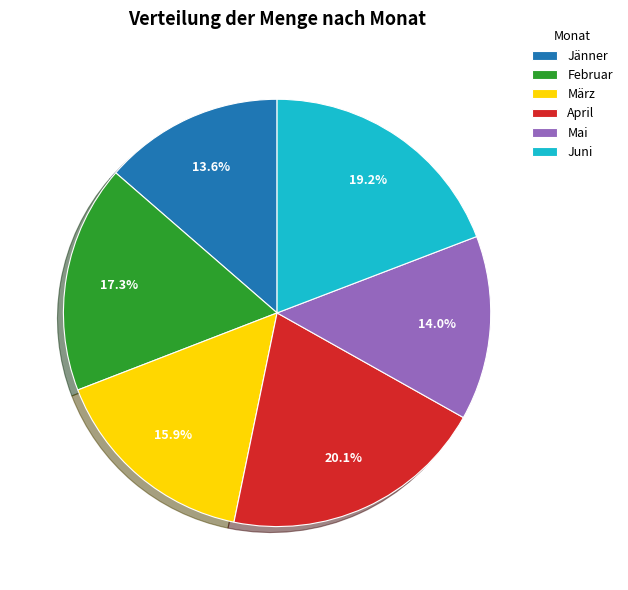

Between April and März, which is larger?

April